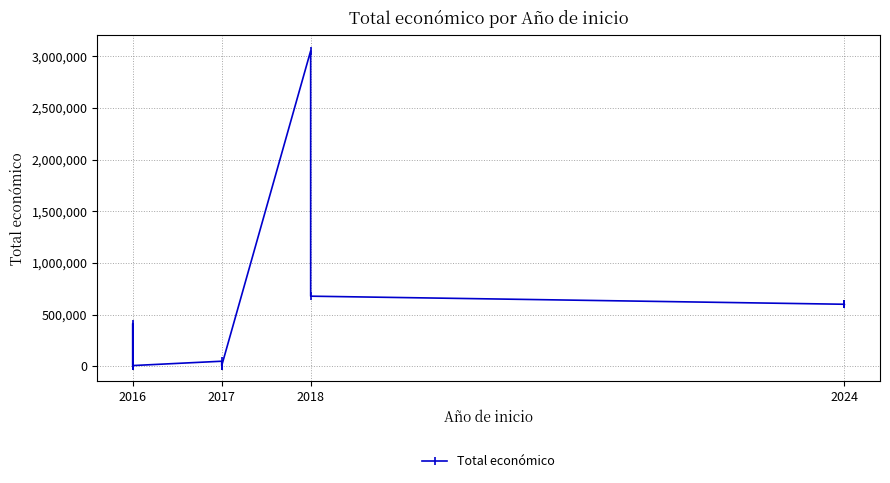

What is the change in value from 2018 to 2024?

-2452311